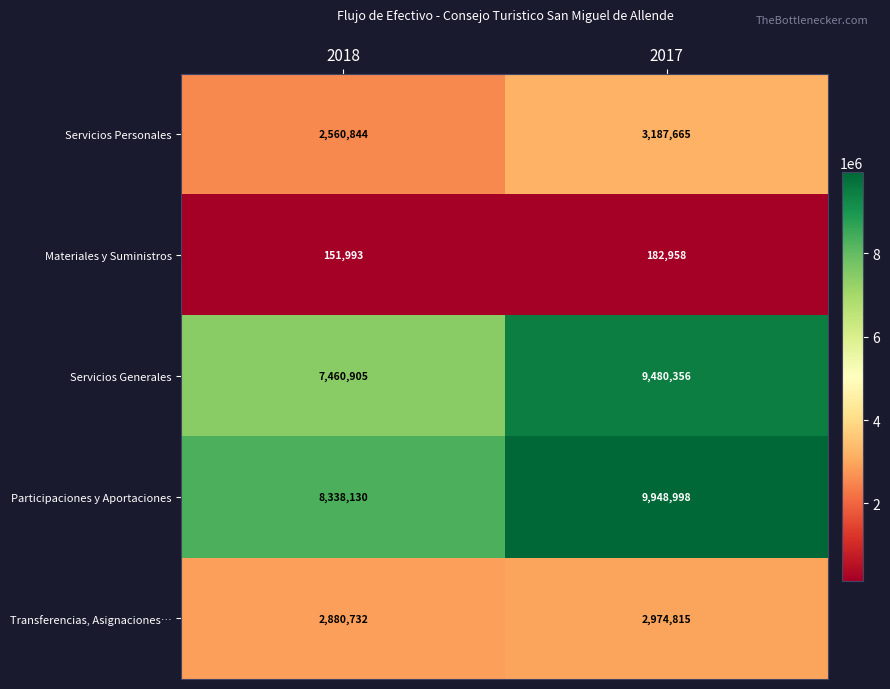

Reading left to right, transcribe all the data shown in this chart.

Servicios Personales: 2560844	3187665
Materiales y Suministros: 151993	182958
Servicios Generales: 7460905	9480356
Participaciones y Aportaciones: 8338130	9948998
Transferencias, Asignaciones…: 2880732	2974815